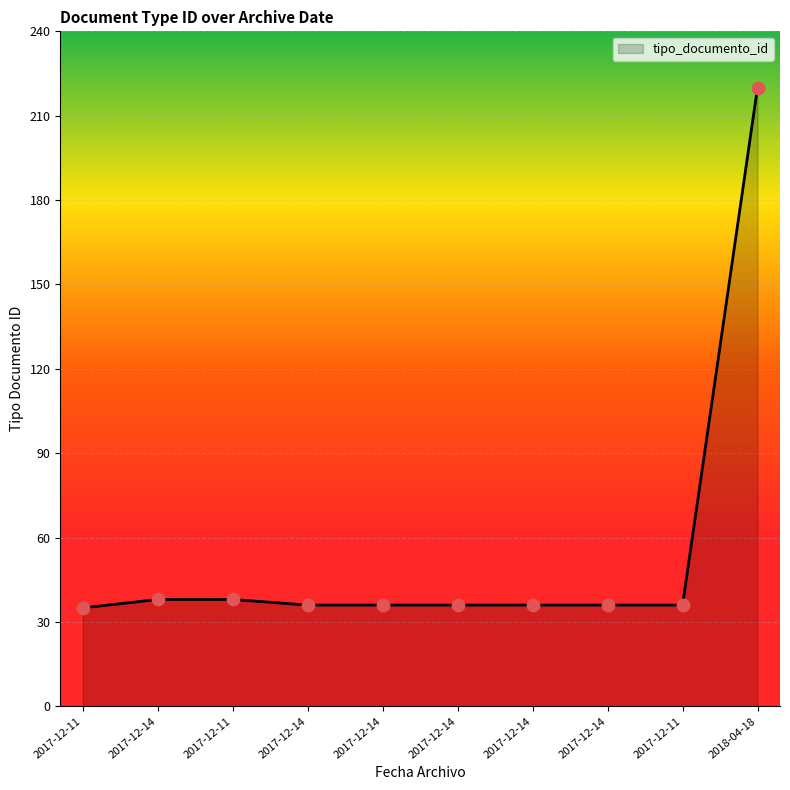

Approximately how many times larger is the value at 2017-12-14 compared to 2017-12-14?

1.1